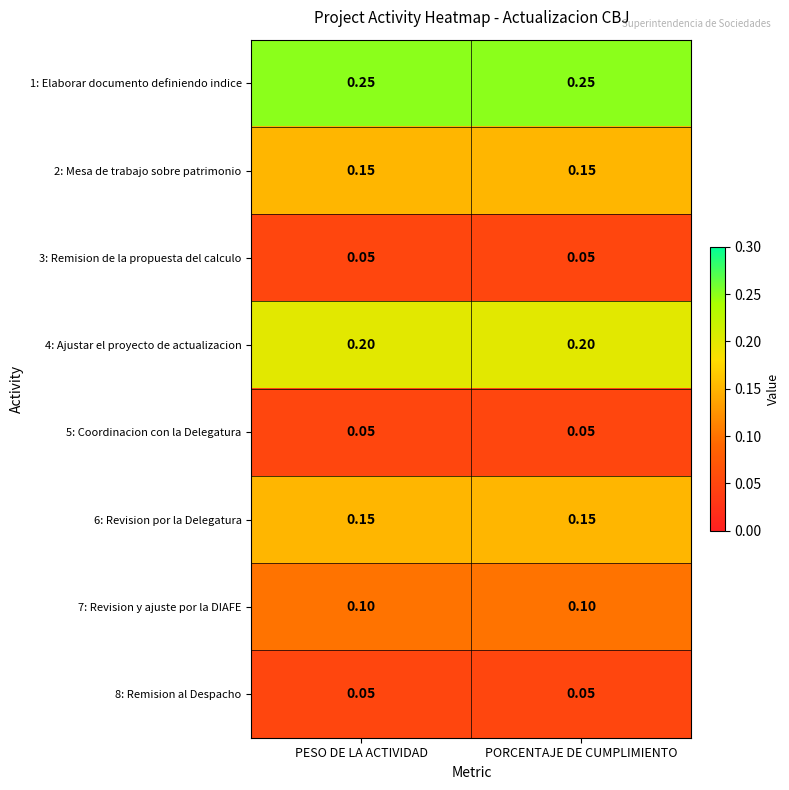

Which label corresponds to the largest value in the chart?

PESO DE LA ACTIVIDAD